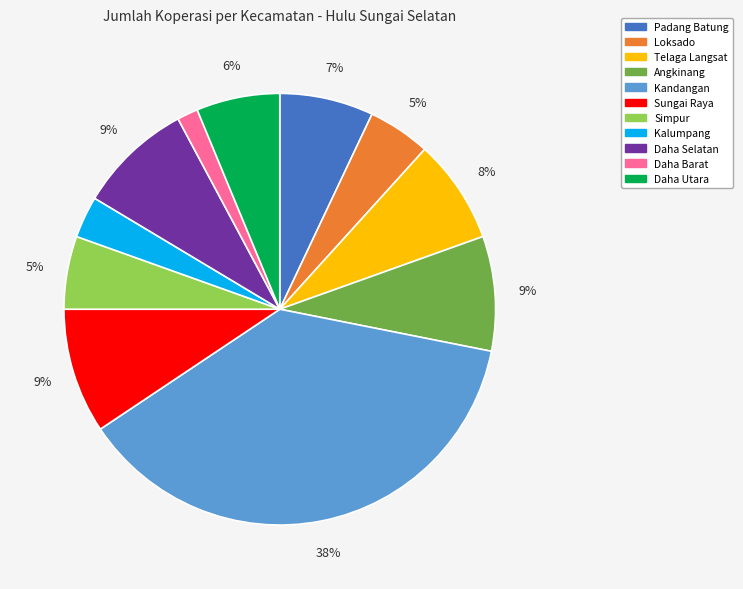

The Daha Utara slice represents 19% of the pie. True or false?

False